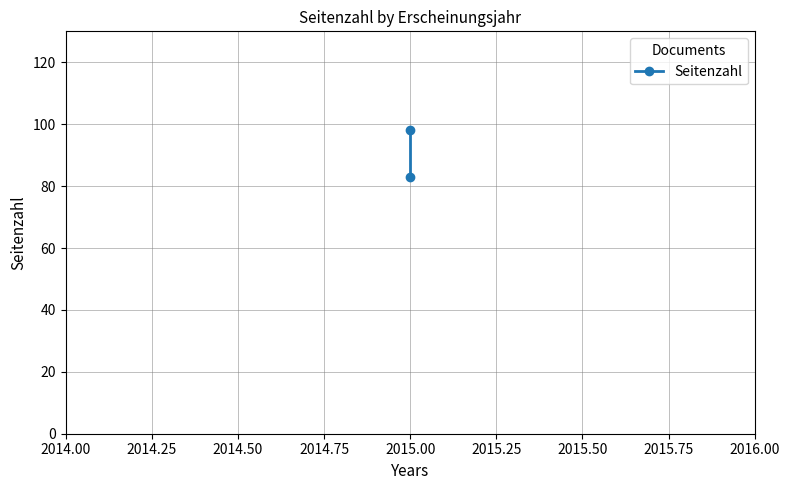

What is the sum of all values?

181